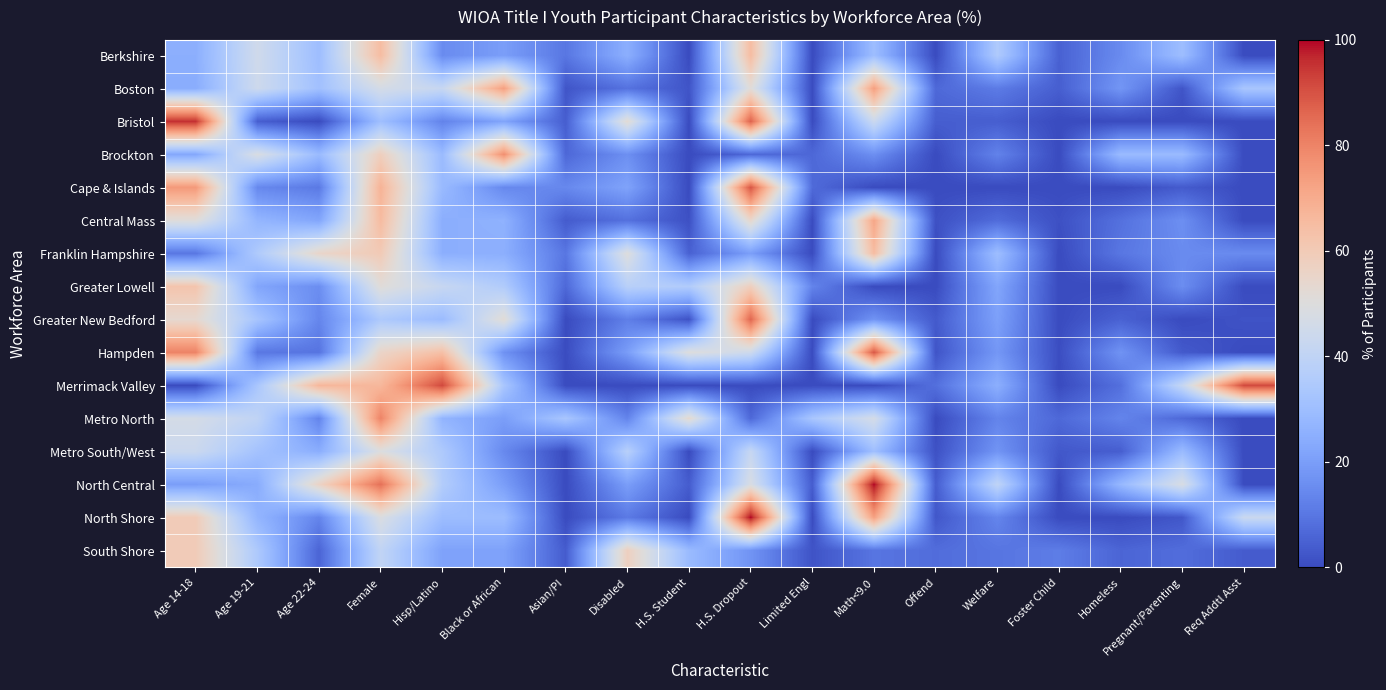

At Disabled, list the series in order from smallest to largest.

Merrimack Valley, Central Mass, Boston, North Shore, Greater New Bedford, Metro North, Brockton, Hampden, North Central, Cape & Islands, Berkshire, Metro South/West, Greater Lowell, Franklin Hampshire, Bristol, South Shore